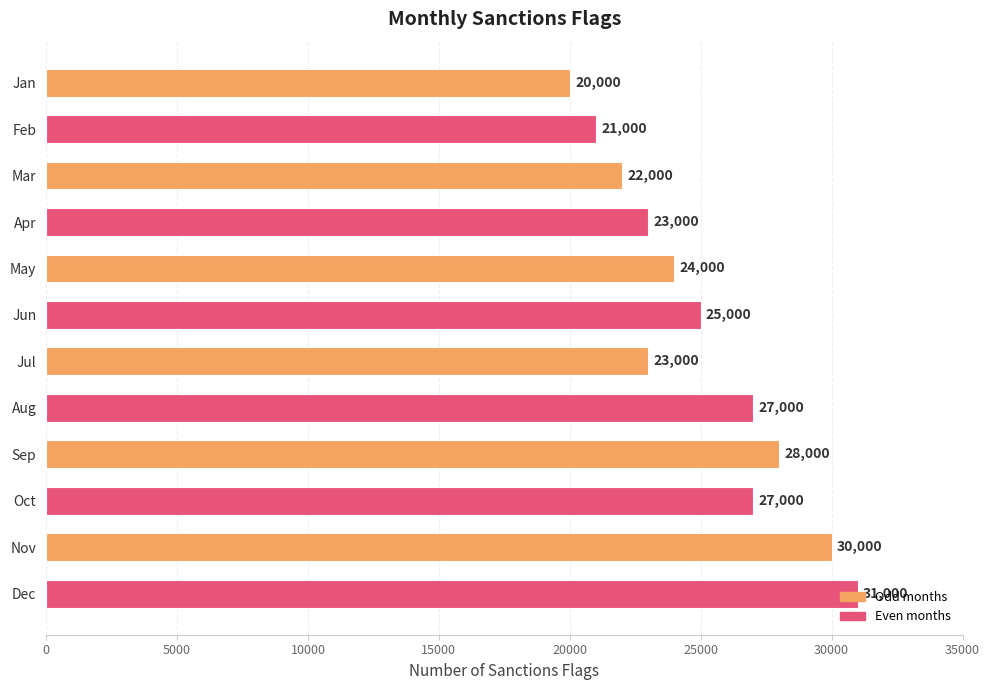

Which label corresponds to the largest value in the chart?

Dec